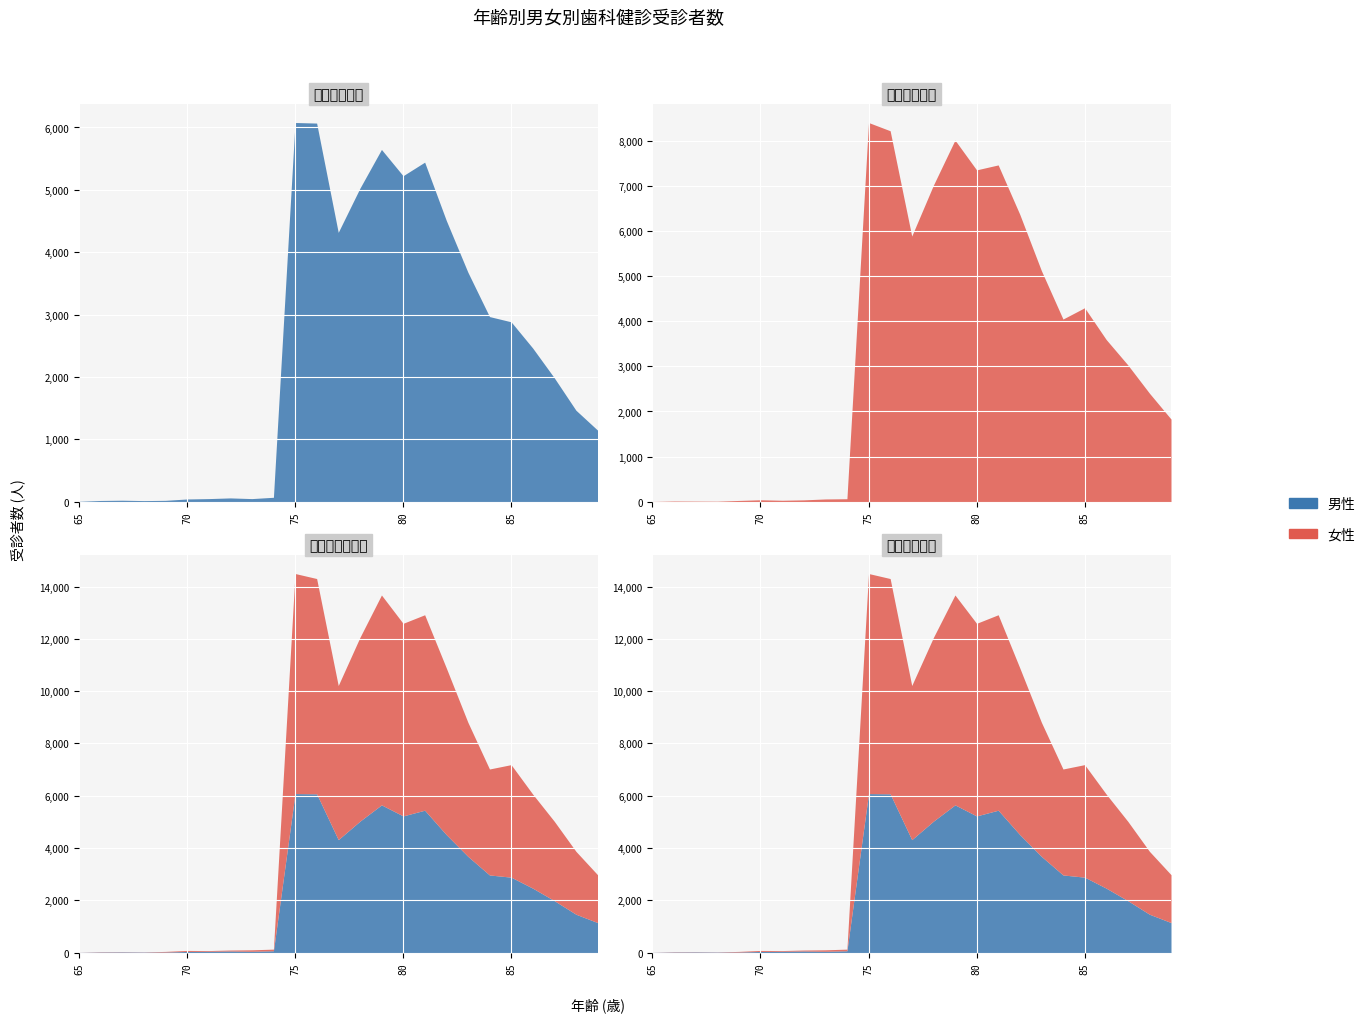

Where is male nearest to the value 3041?

84